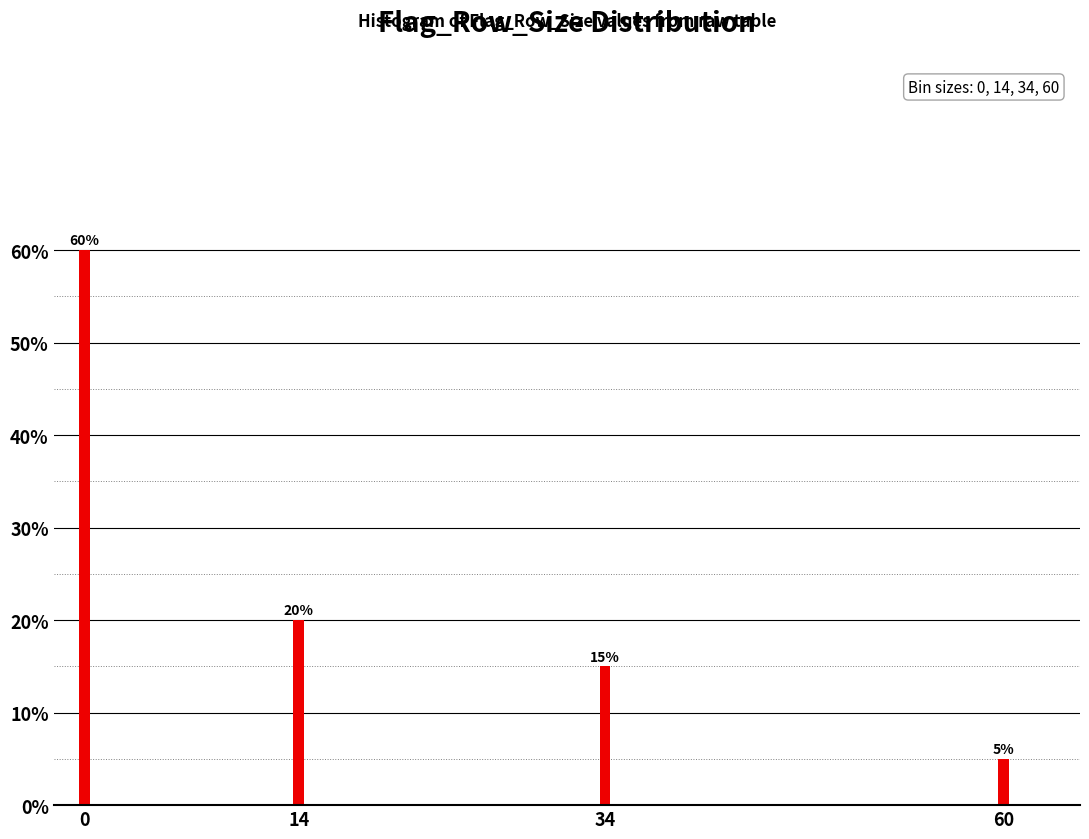

Reading left to right, transcribe all the data shown in this chart.

0=60	14=20	34=15	60=5